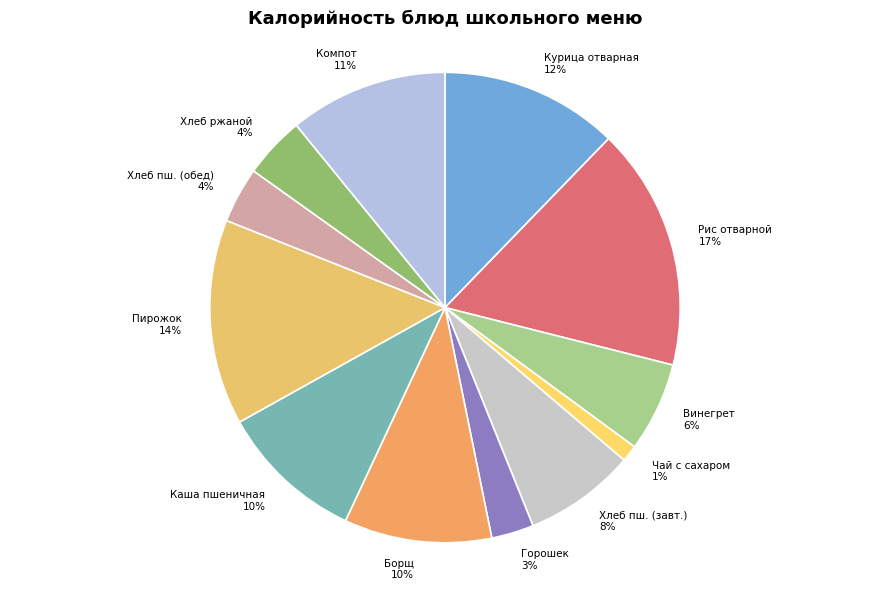

Between Чай с сахаром and Хлеб ржаной, which is larger?

Хлеб ржаной